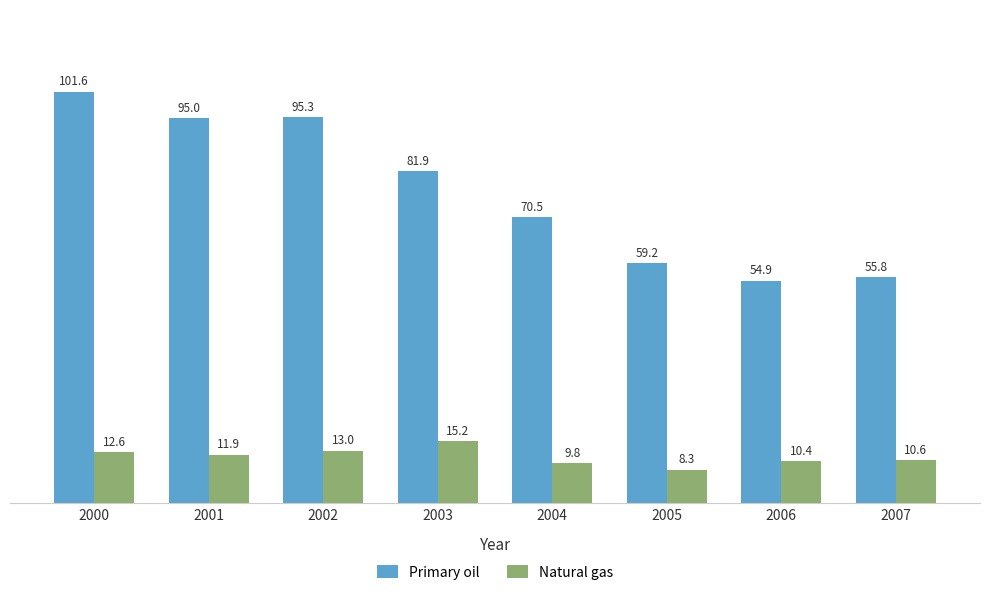

At which label does Primary oil reach its peak?

2000